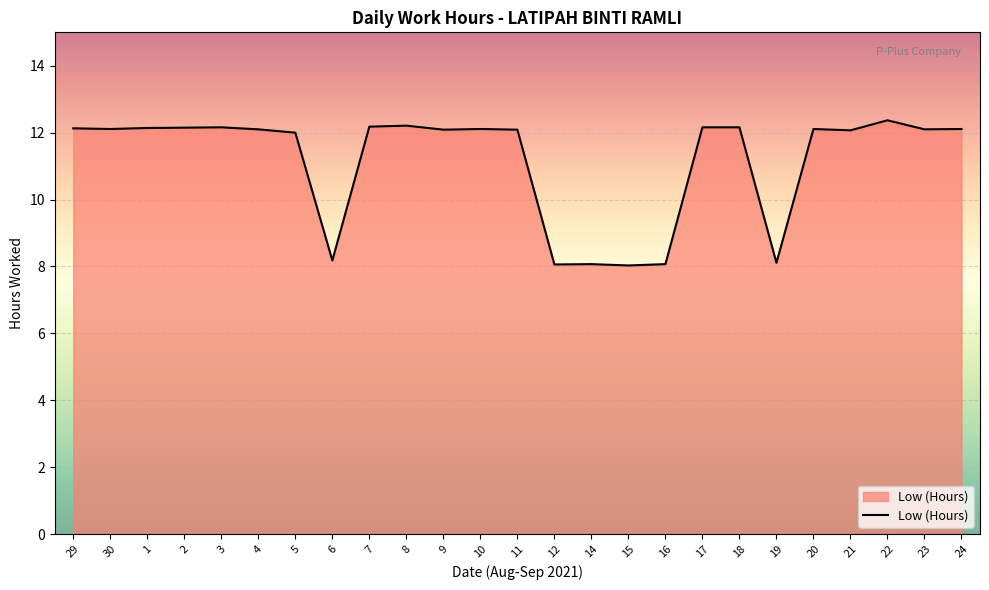

What position from the right is 20?

5